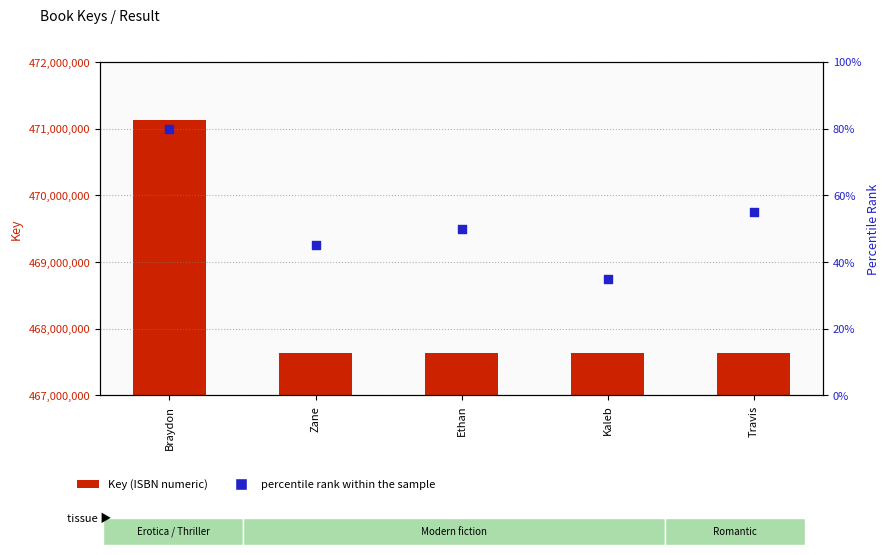

Which series has the largest total across all categories?

Key (ISBN numeric)